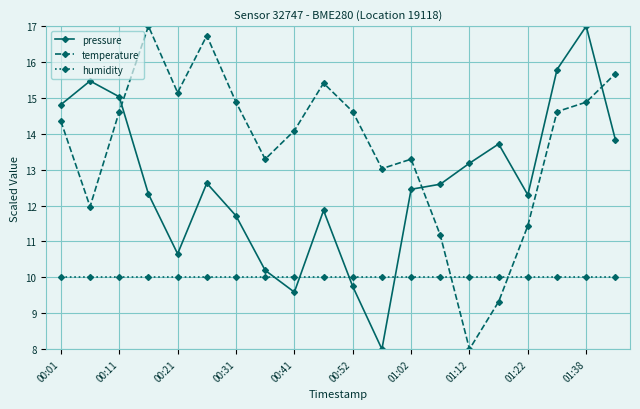

List the series in order of their overall mean, highest first.

temperature, pressure, humidity